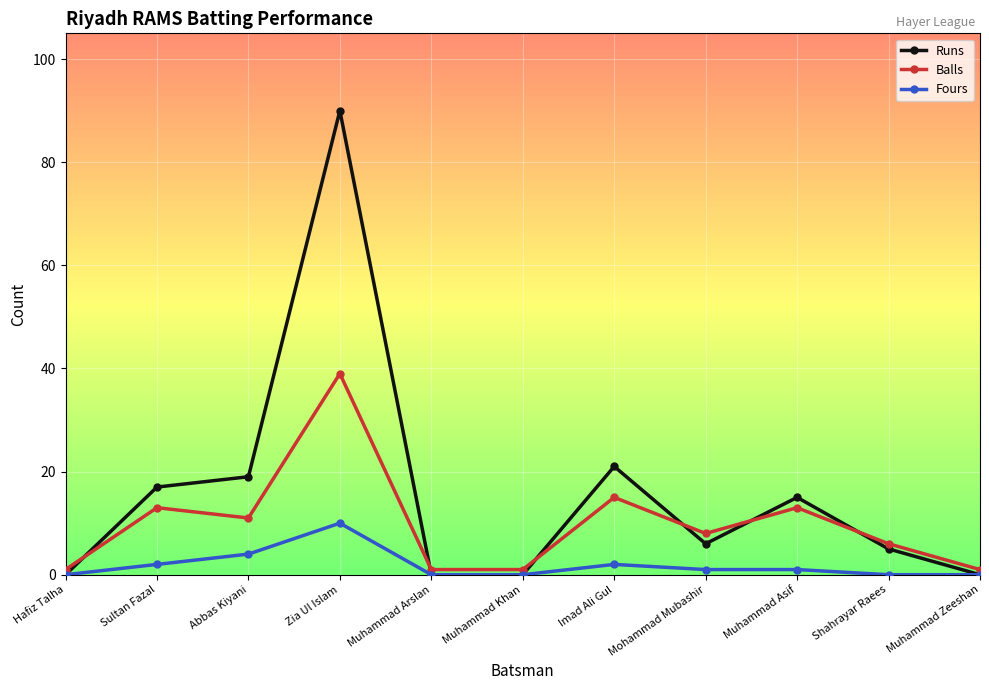

How many intersections are there between Balls and Runs?

6